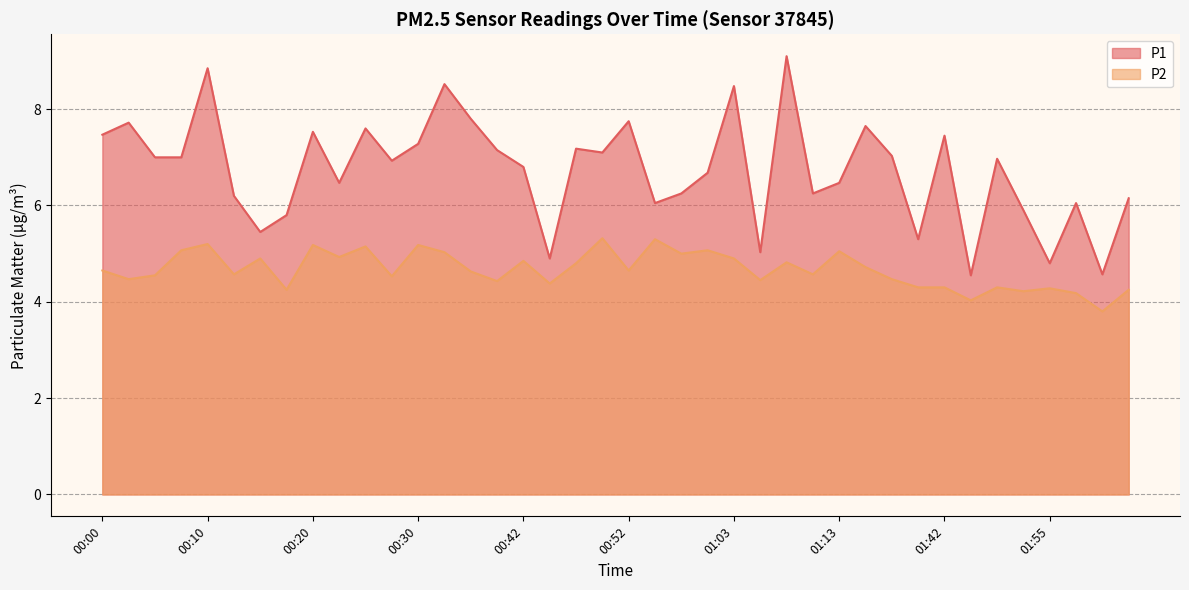

What is the total value across all series at 00:52?

12.4